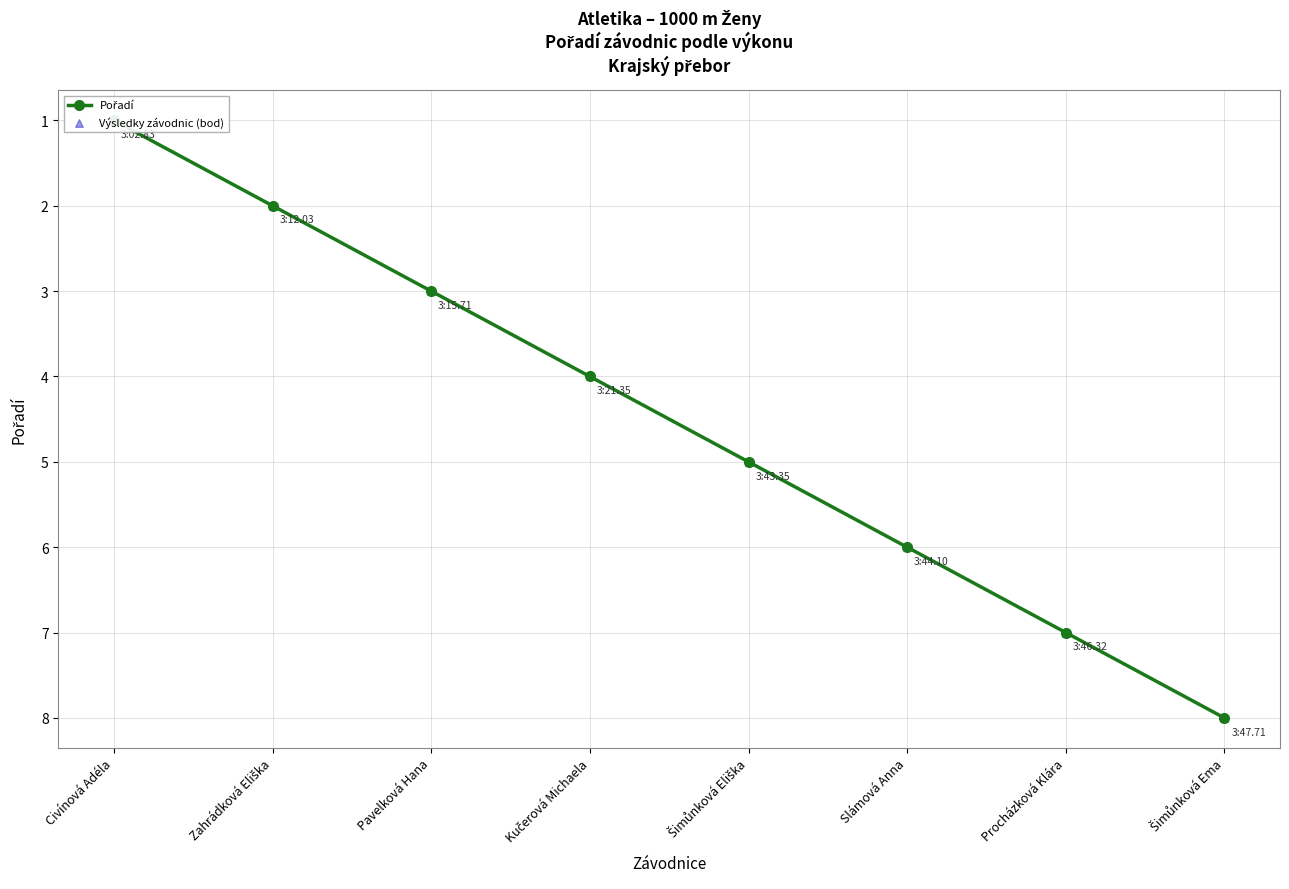

Which series has the widest spread of Y values?

Pořadí